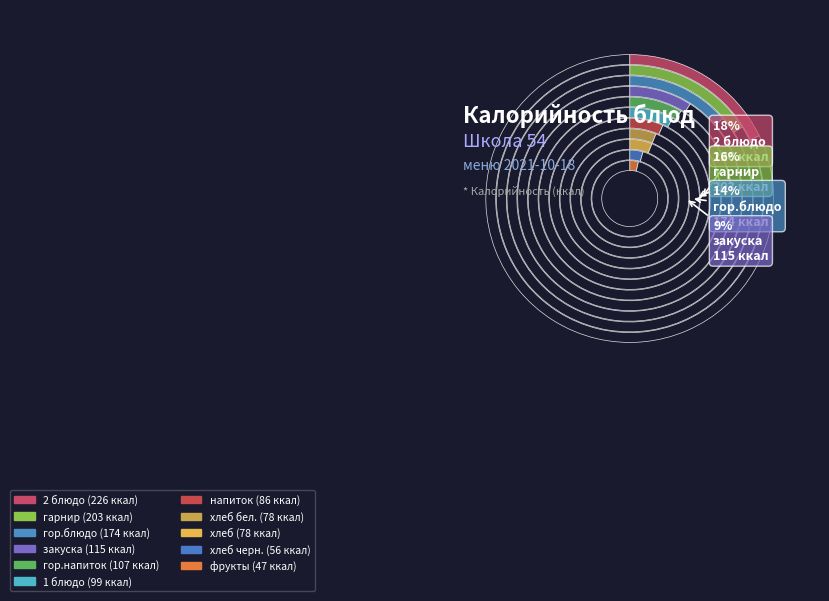

Do хлеб бел. and гор.напиток together represent more than half of the pie?

No